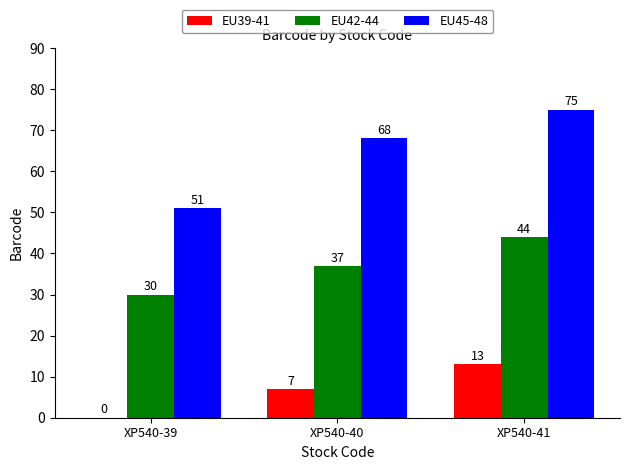

True or false: EU42-44 has a value of 62 at XP540-40.

False